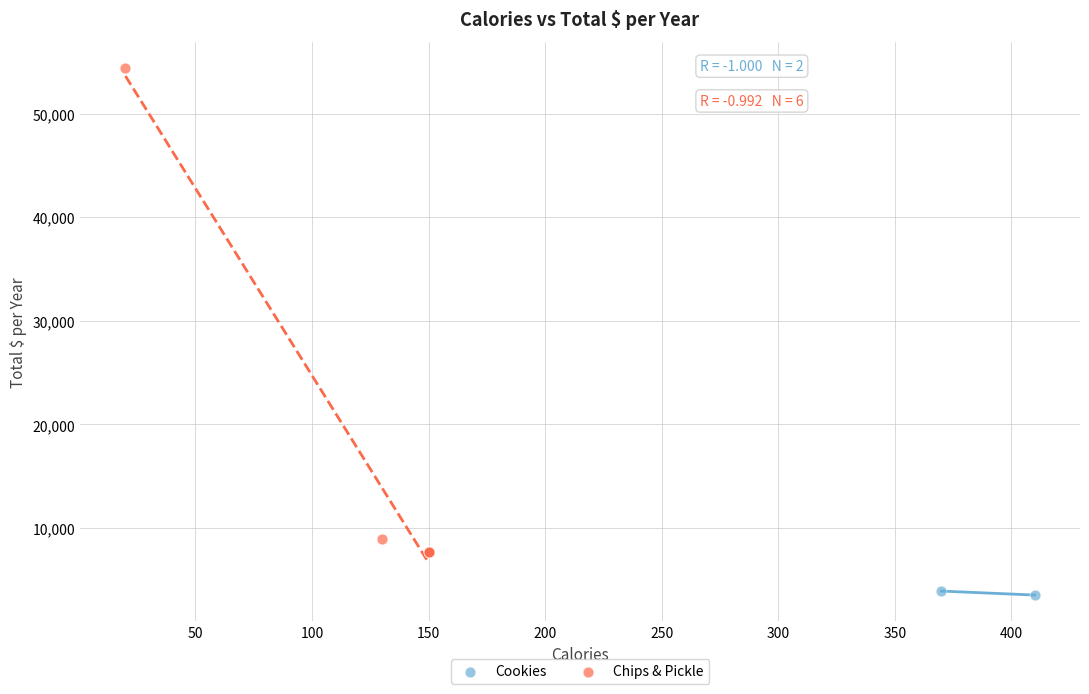

What are all the series names shown in the legend?

Cookies, Chips & Pickle